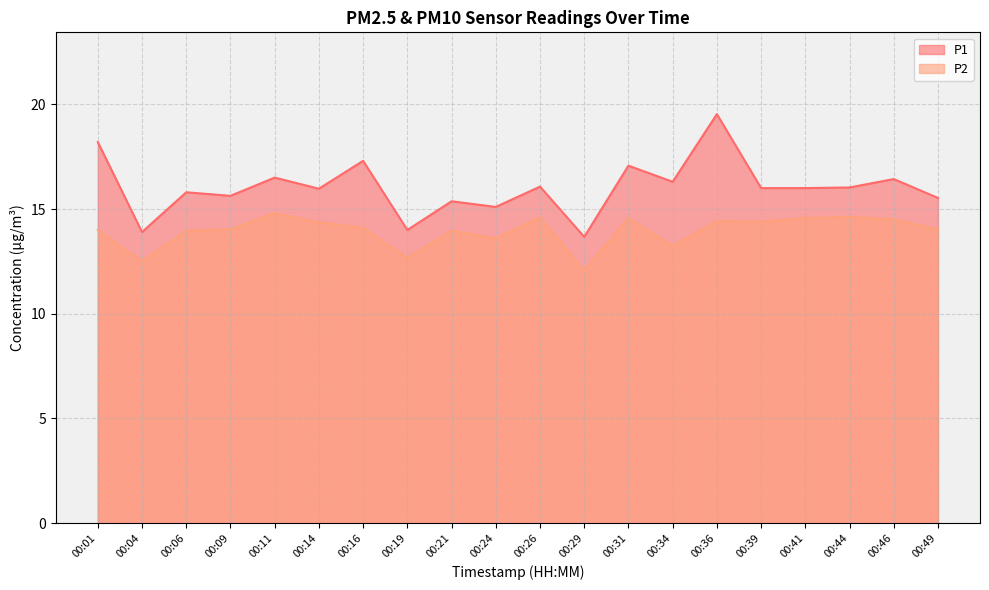

What is the value of the P1 point at the 1st from the left?

18.2